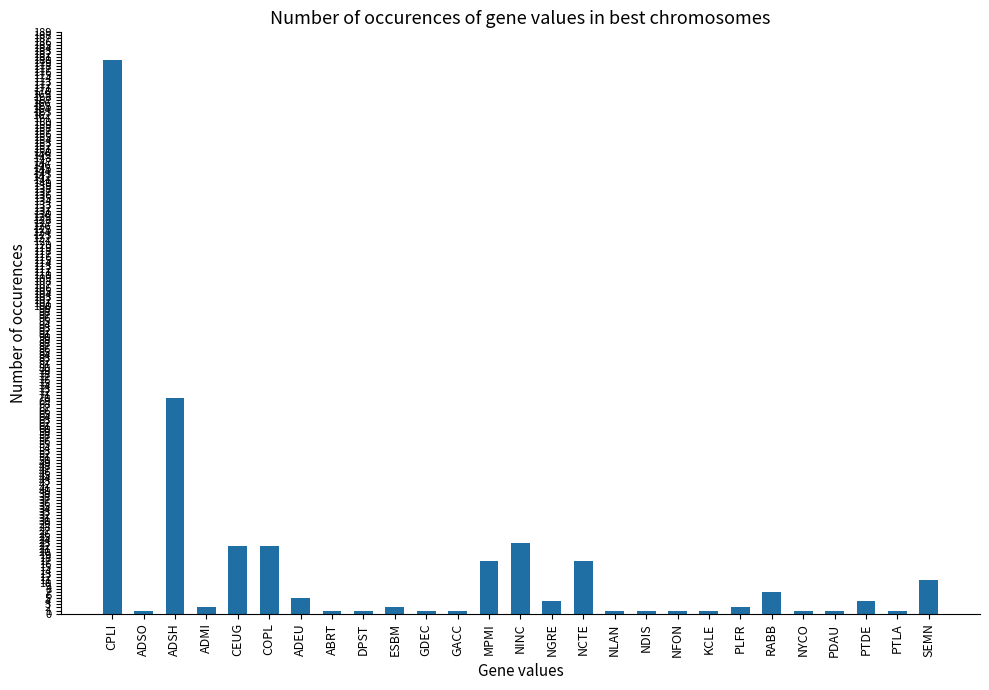

Where does the data first go above 2?

CPLI